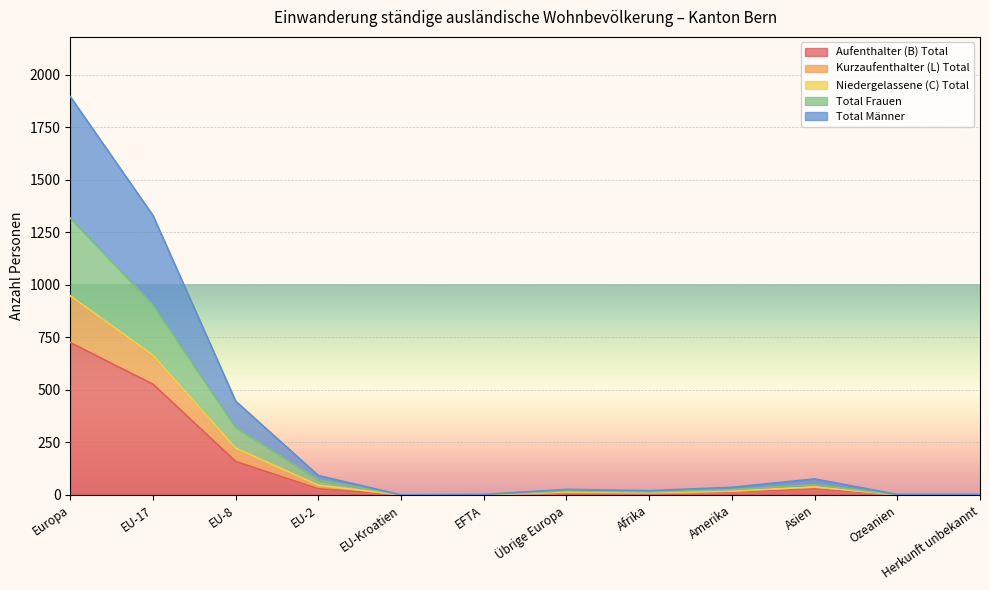

True or false: Kurzaufenthalter (L) Total and Aufenthalter (B) Total intersect in this chart.

False